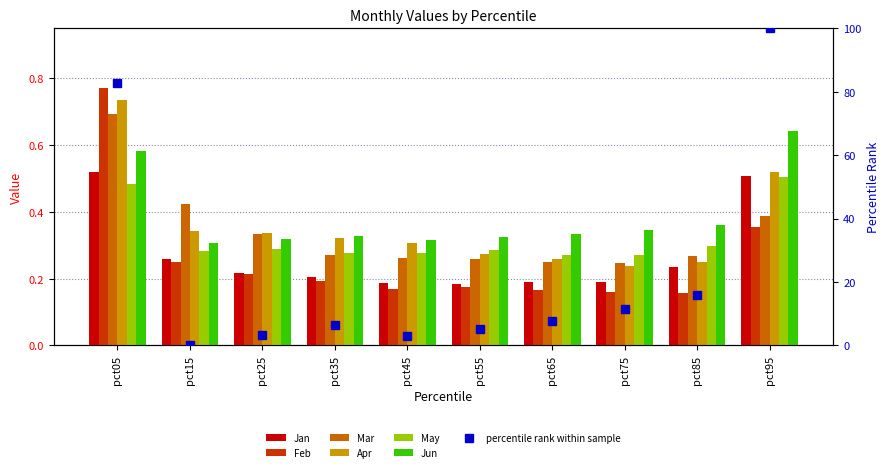

Reading left to right, transcribe all the data shown in this chart.

Jan: pct05=0.5	pct15=0.3	pct25=0.2	pct35=0.2	pct45=0.2	pct55=0.2	pct65=0.2	pct75=0.2	pct85=0.2	pct95=0.5
Feb: pct05=0.8	pct15=0.2	pct25=0.2	pct35=0.2	pct45=0.2	pct55=0.2	pct65=0.2	pct75=0.2	pct85=0.2	pct95=0.4
Mar: pct05=0.7	pct15=0.4	pct25=0.3	pct35=0.3	pct45=0.3	pct55=0.3	pct65=0.2	pct75=0.2	pct85=0.3	pct95=0.4
Apr: pct05=0.7	pct15=0.3	pct25=0.3	pct35=0.3	pct45=0.3	pct55=0.3	pct65=0.3	pct75=0.2	pct85=0.2	pct95=0.5
May: pct05=0.5	pct15=0.3	pct25=0.3	pct35=0.3	pct45=0.3	pct55=0.3	pct65=0.3	pct75=0.3	pct85=0.3	pct95=0.5
Jun: pct05=0.6	pct15=0.3	pct25=0.3	pct35=0.3	pct45=0.3	pct55=0.3	pct65=0.3	pct75=0.3	pct85=0.4	pct95=0.6